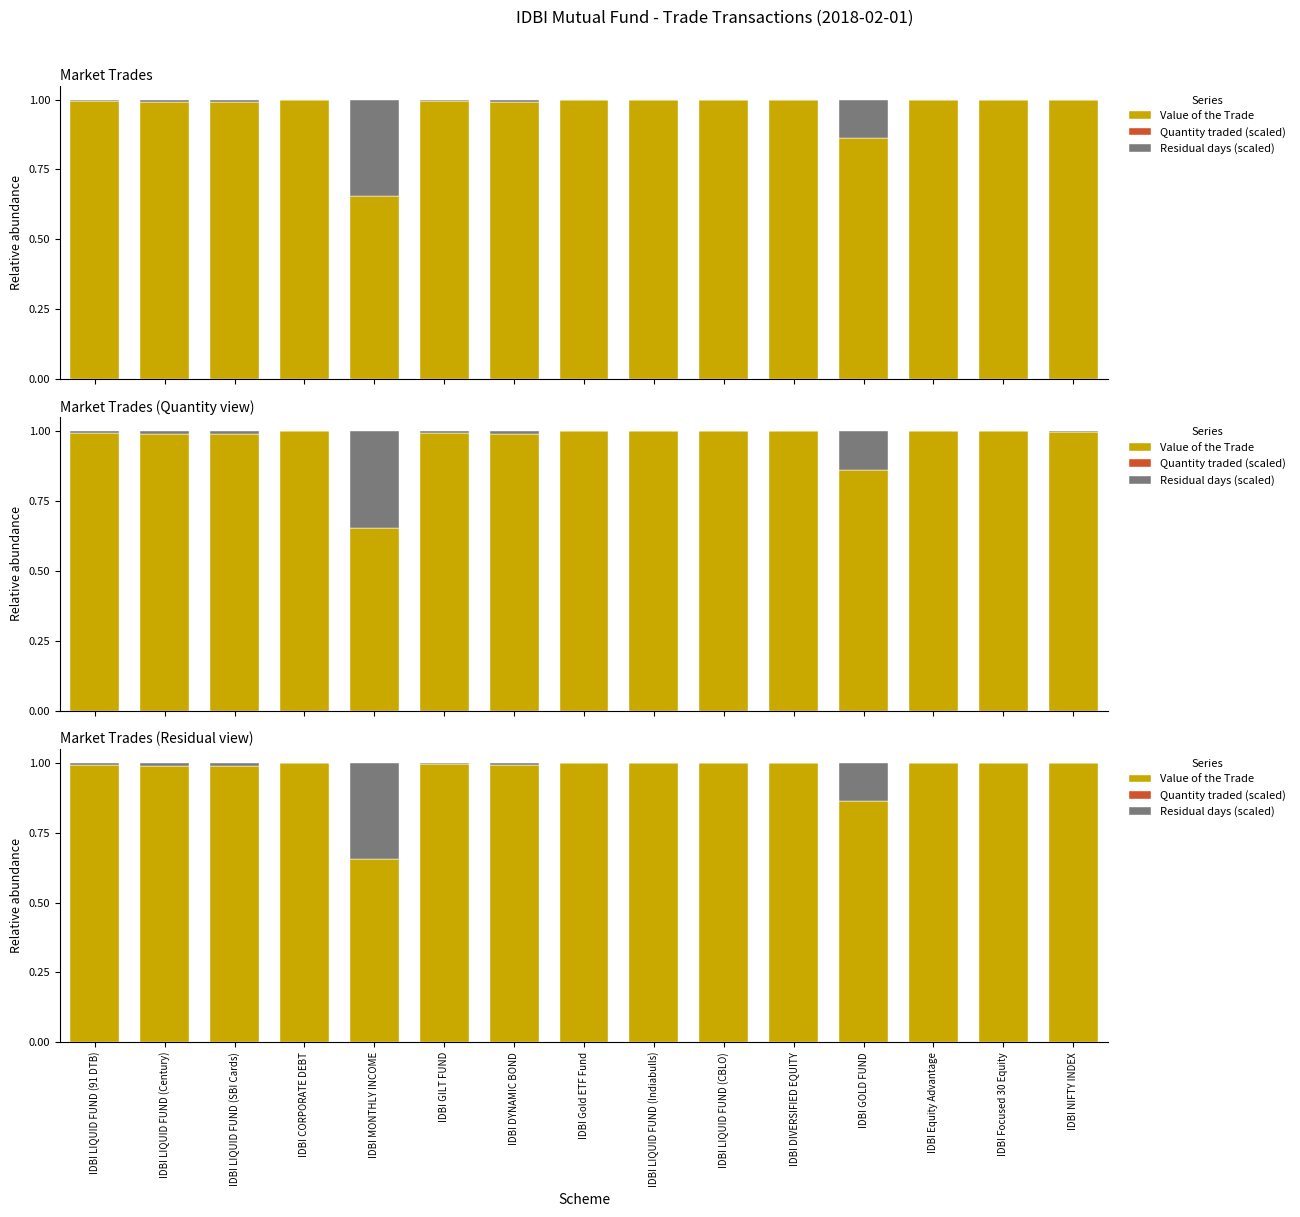

Reading left to right, what are all the values shown in this chart?

Value of the Trade: 1.0	1.0	1.0	1.0	0.7	1.0	1.0	1.0	1.0	1.0	1.0	0.9	1.0	1.0	1.0
Quantity traded (scaled): 0.0	0.0	0.0	0.0	0.0	0.0	0.0	0.0	0.0	0.0	0.0	0.0	0.0	0.0	0.0
Residual days (scaled): 0.0	0.0	0.0	0.0	0.3	0.0	0.0	0.0	0.0	0.0	0.0	0.1	0.0	0.0	0.0